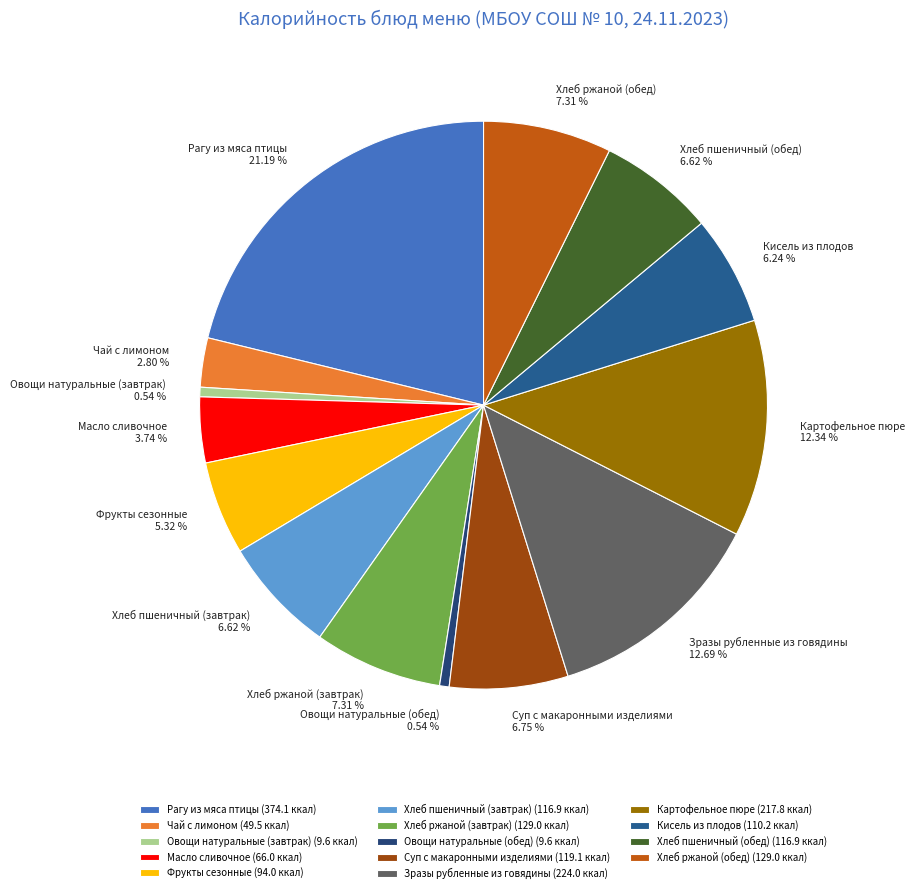

Combined, what portion of the pie is Картофельное пюре and Хлеб пшеничный (обед)?

19.0%